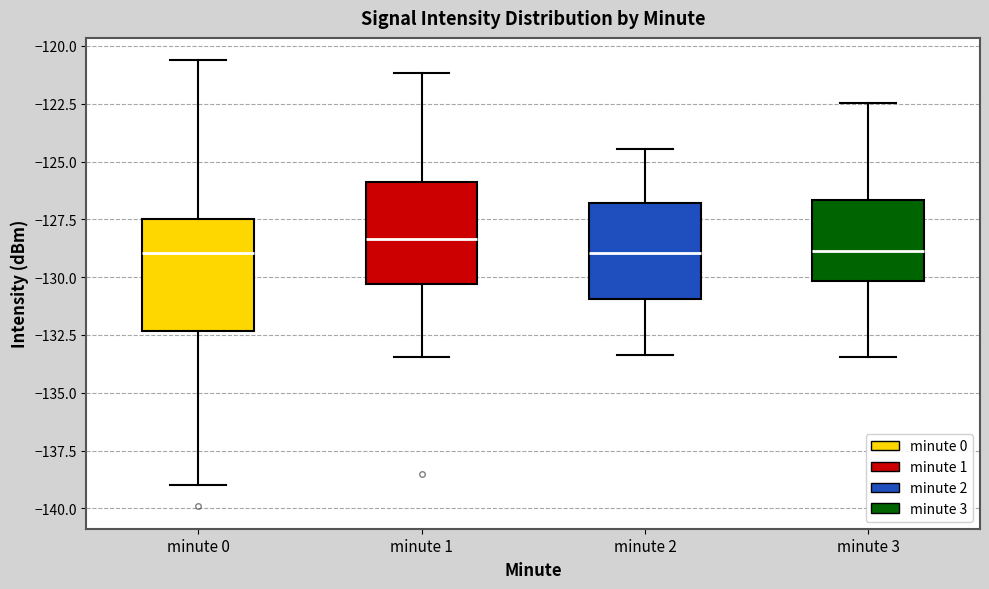

Where does the median line of the box for minute 1 sit on the y-axis? The values are not printed on the chart, so give them approximately, as read against the axis.

-128.5